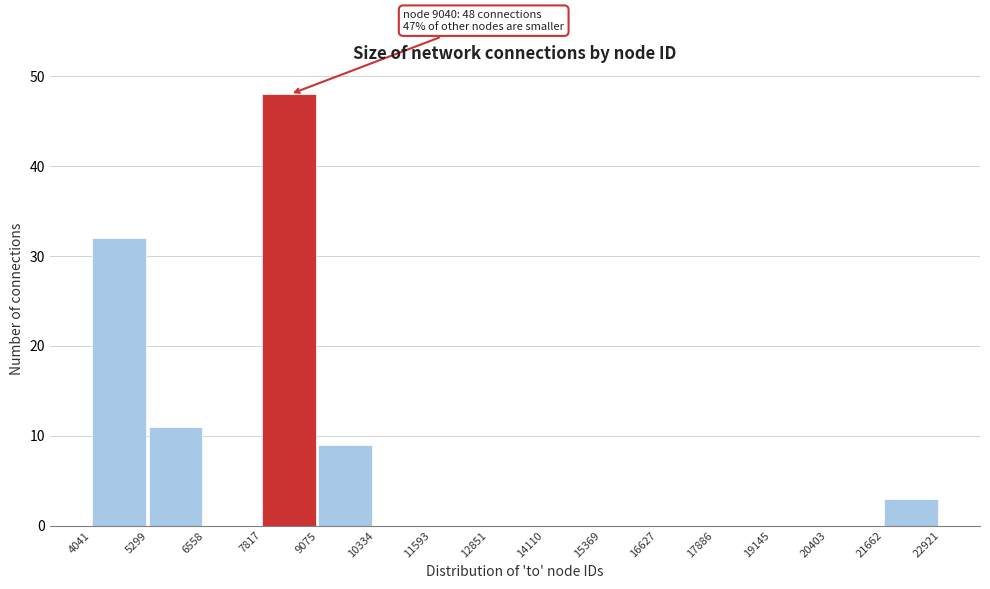

Over which range of the x-axis is the bar tallest?

7817 to 9075